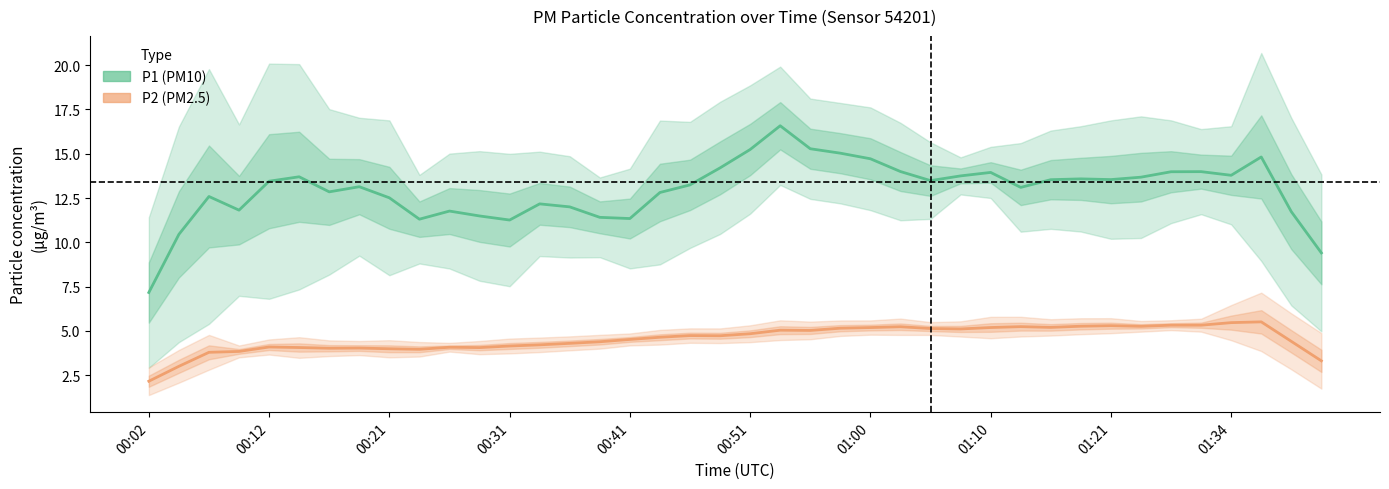

What is the approximate value of P2 at 30?

5.2